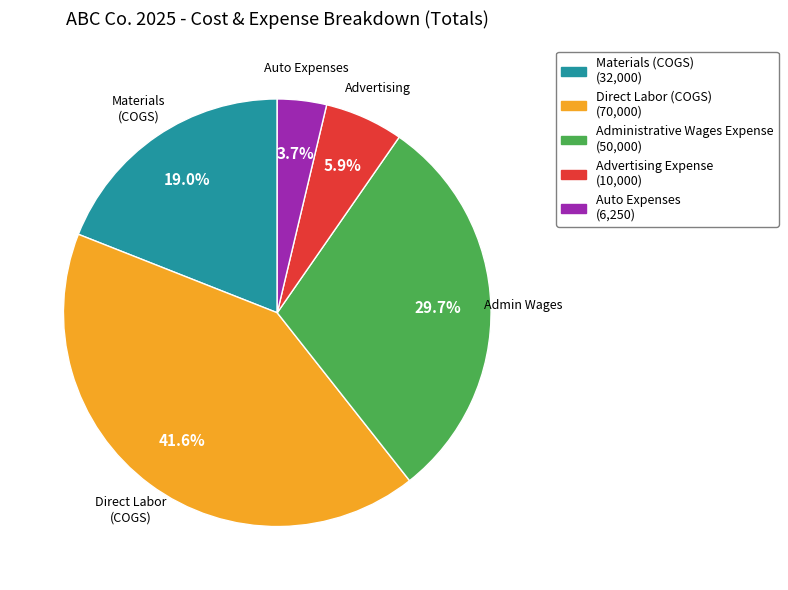

Is there a majority slice in this chart?

No